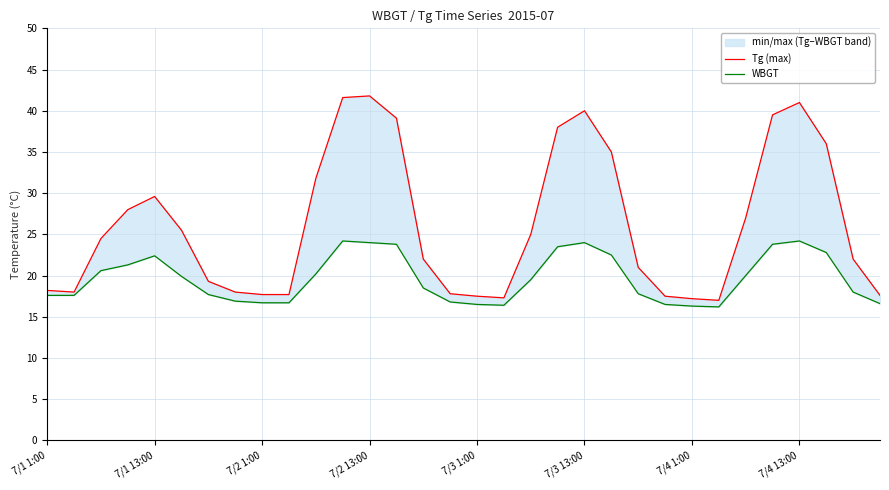

At how many categories does at least one series exceed 35?

8